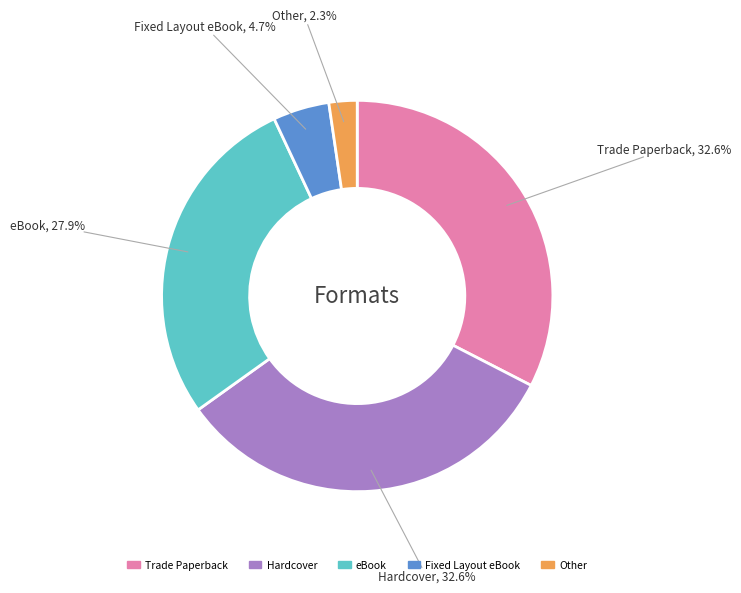

Which has a higher value, eBook or Fixed Layout eBook?

eBook